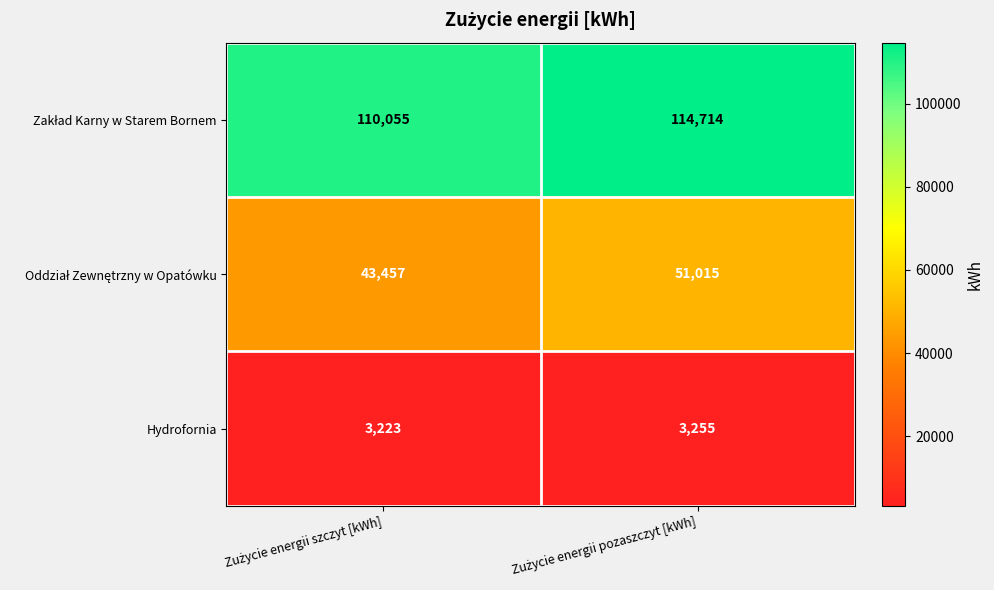

What is the minimum value for Hydrofornia?

3223